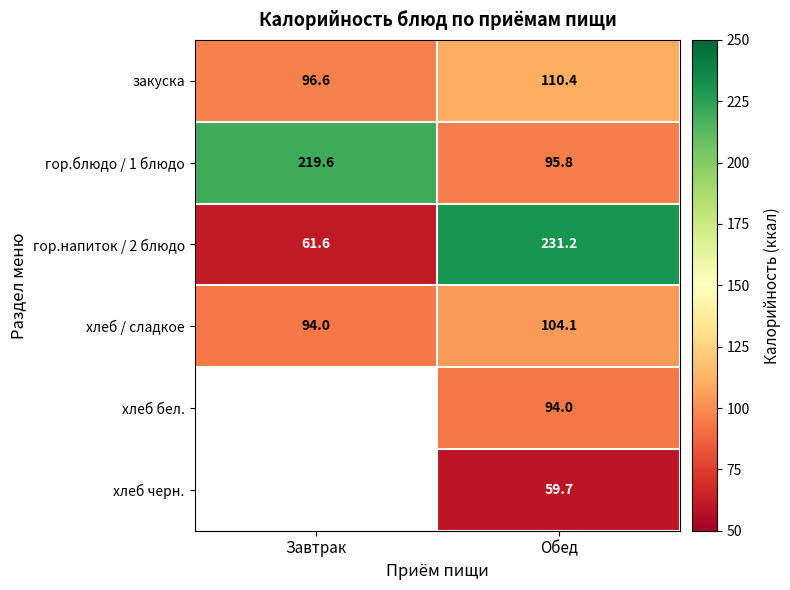

Is it true that хлеб черн. equals 59.7 at Обед?

True